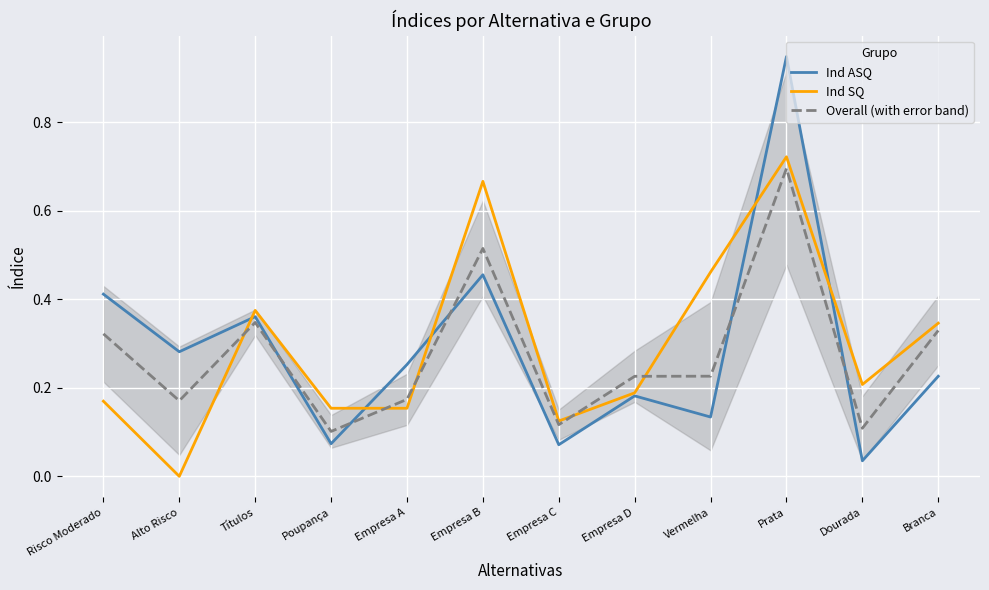

Which label corresponds to the largest value in the chart?

Prata